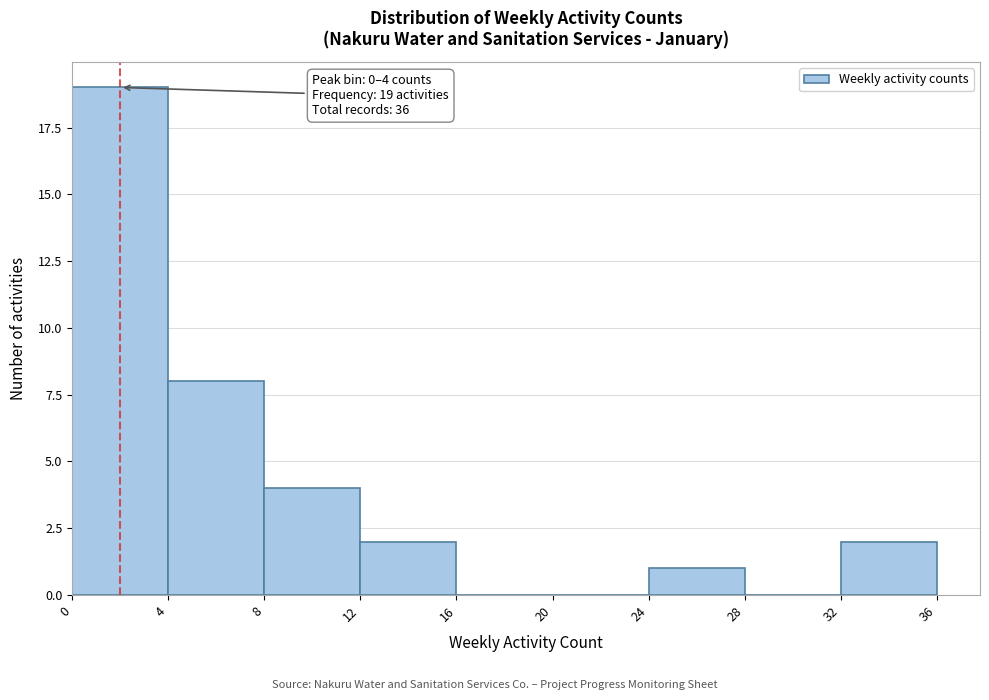

Over which range of the x-axis is the bar tallest?

0 to 4